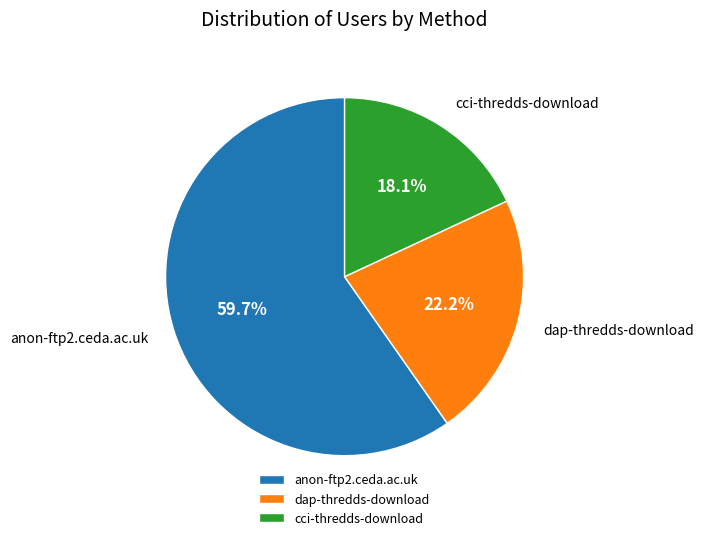

Is the sum of anon-ftp2.ceda.ac.uk and cci-thredds-download greater than half?

Yes